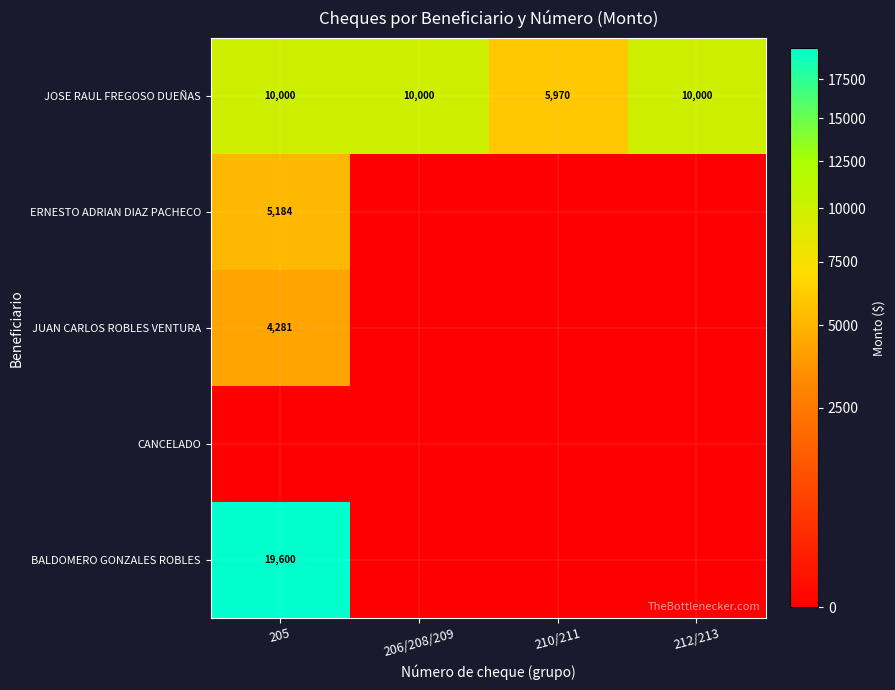

Is it true that JOSE RAUL FREGOSO DUEÑAS equals 10000 at 206/208/209?

True